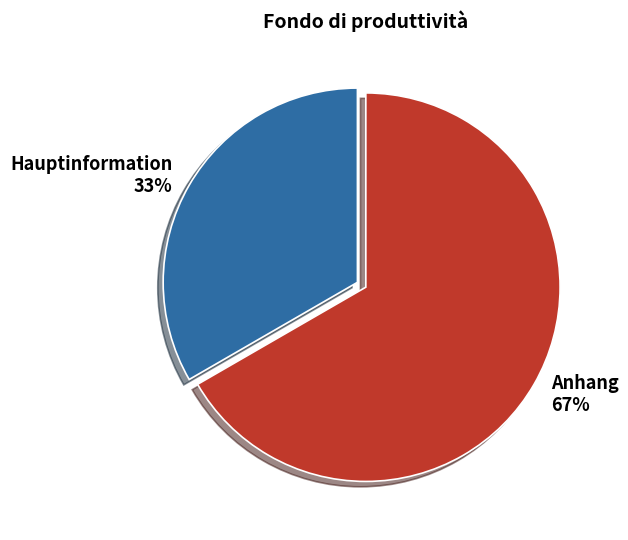

Count the number of slices in the pie.

2